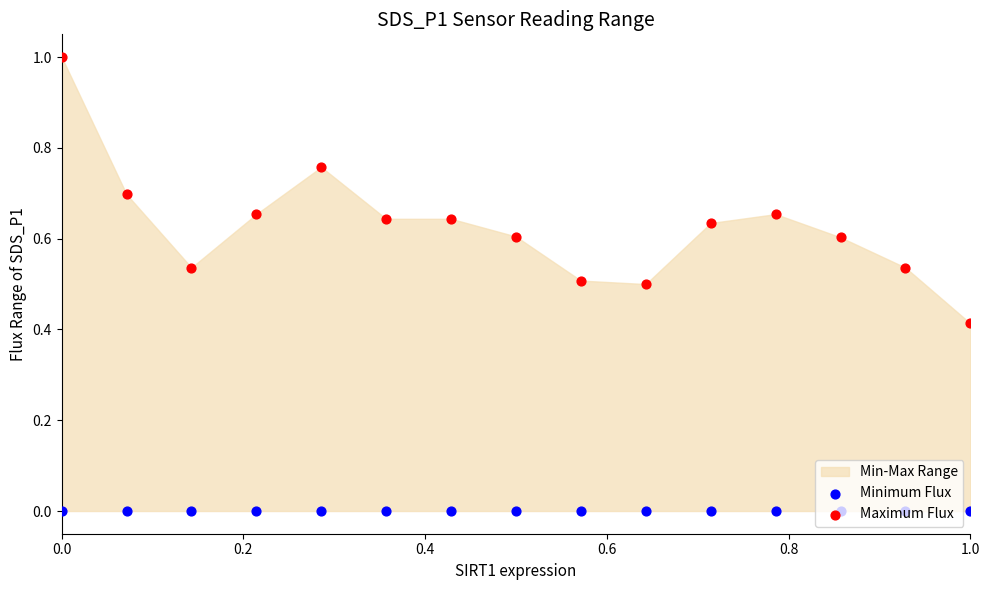

Which series reaches the minimum Y coordinate?

Minimum Flux